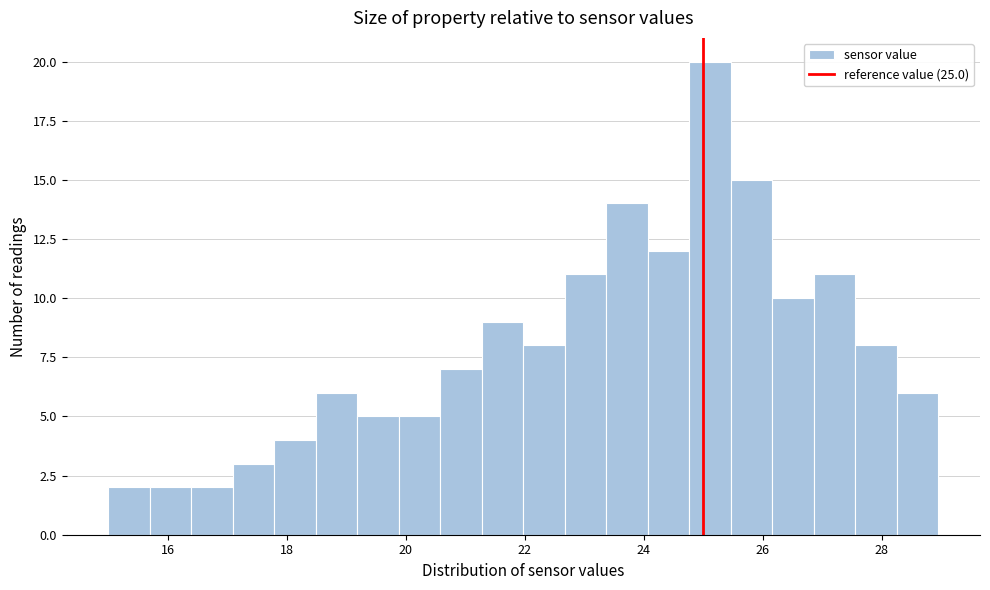

Around what value on the x-axis is the tallest bar? Give the approximate position of its centre, as read against the axis.

25.2